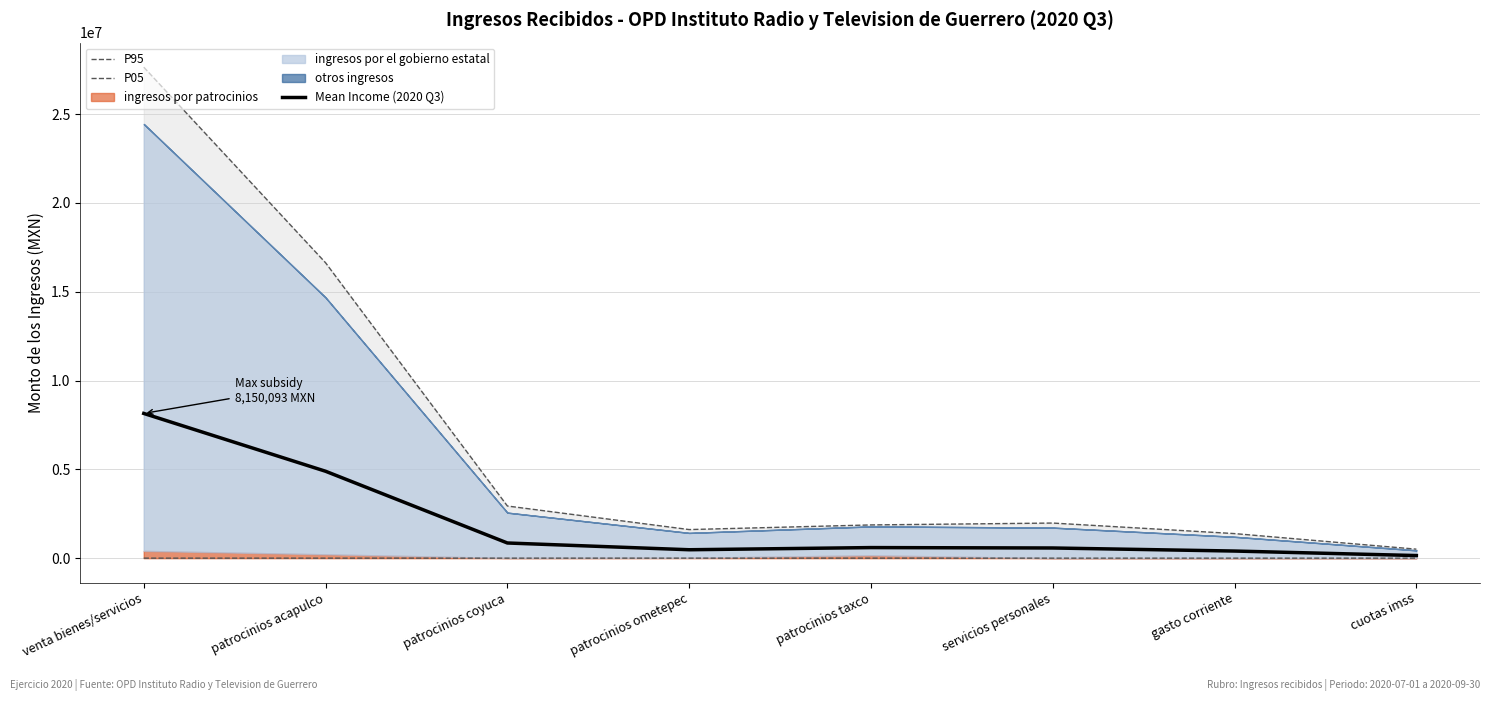

What is the label of the 1st point from the right?

cuotas imss